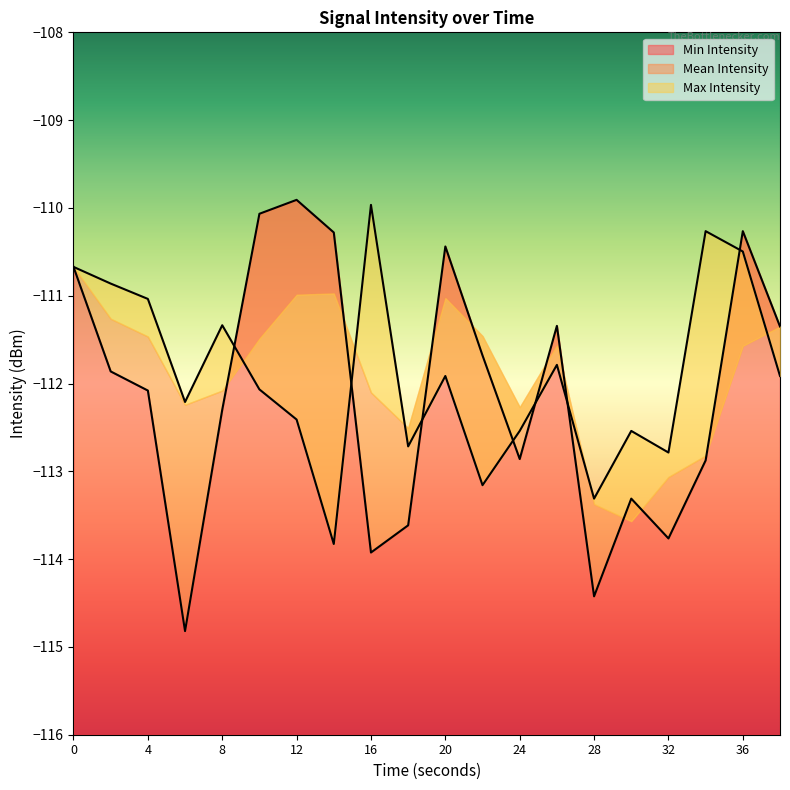

Between which two adjacent categories do Min Intensity and Max Intensity first intersect?

8 and 10